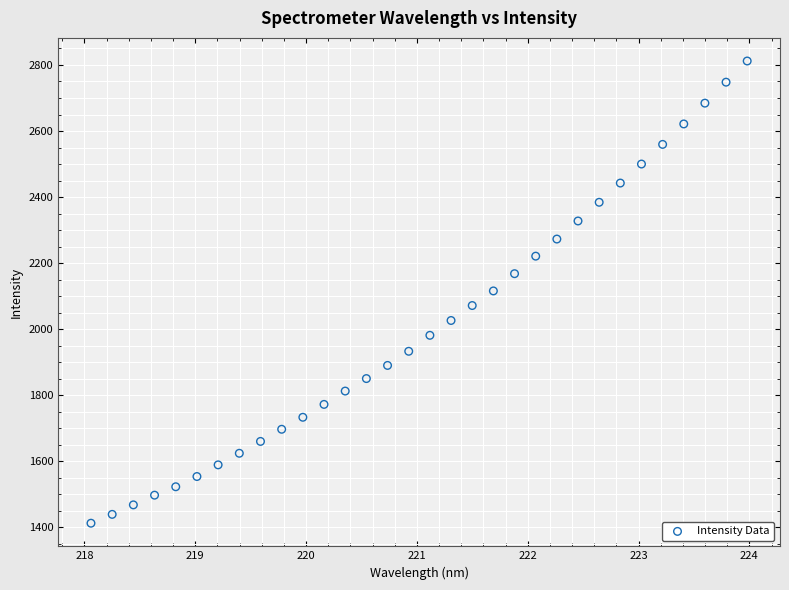

What is the range of Y values (max minus min)?

1399.1